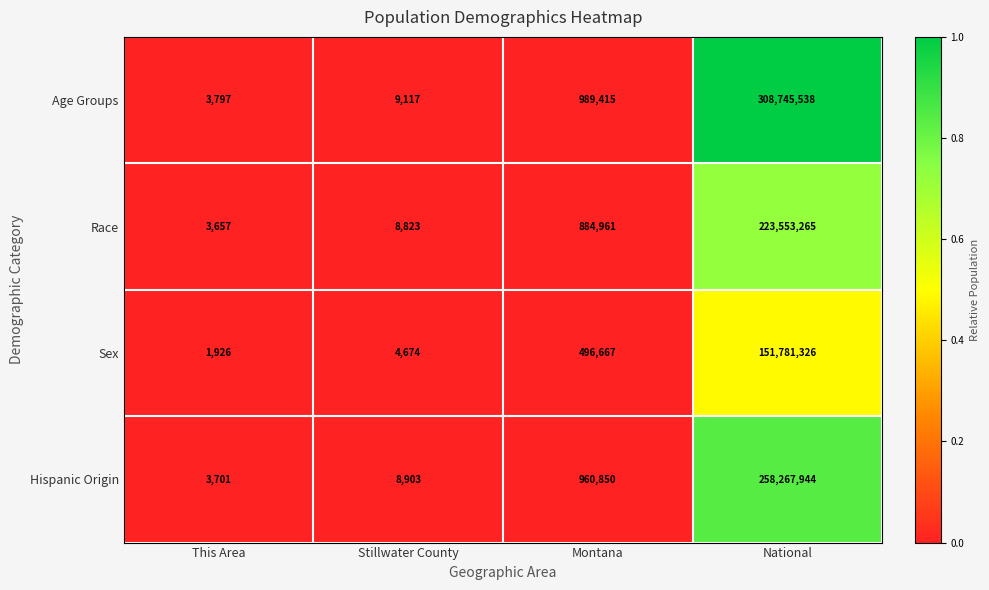

Which series has the largest range (max minus min)?

Age Groups